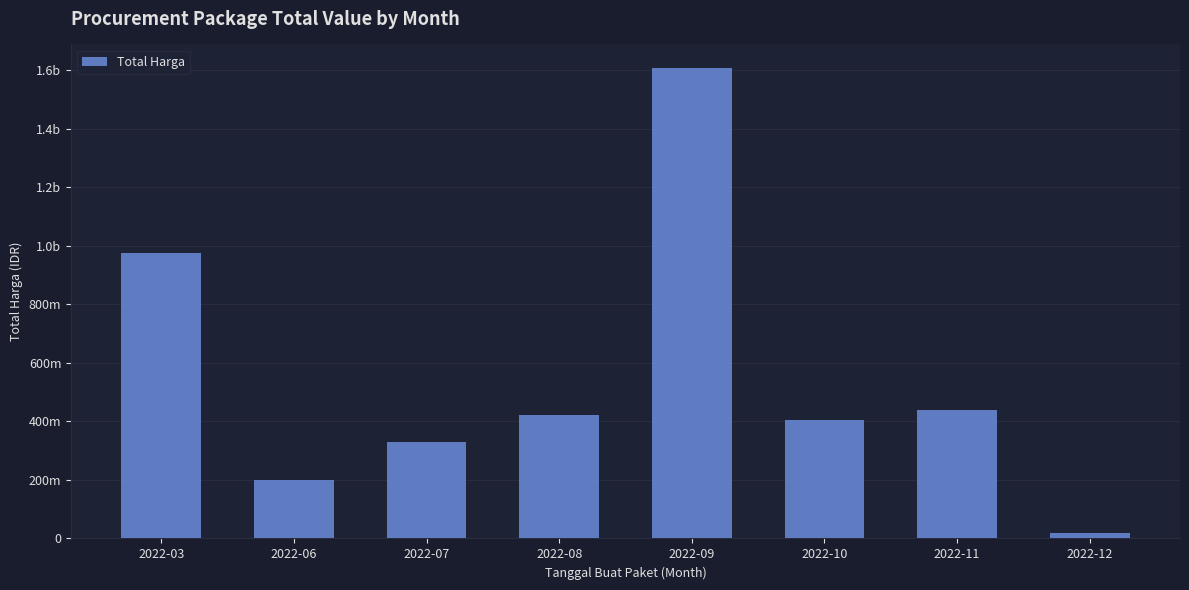

Does the chart contain any negative values?

No